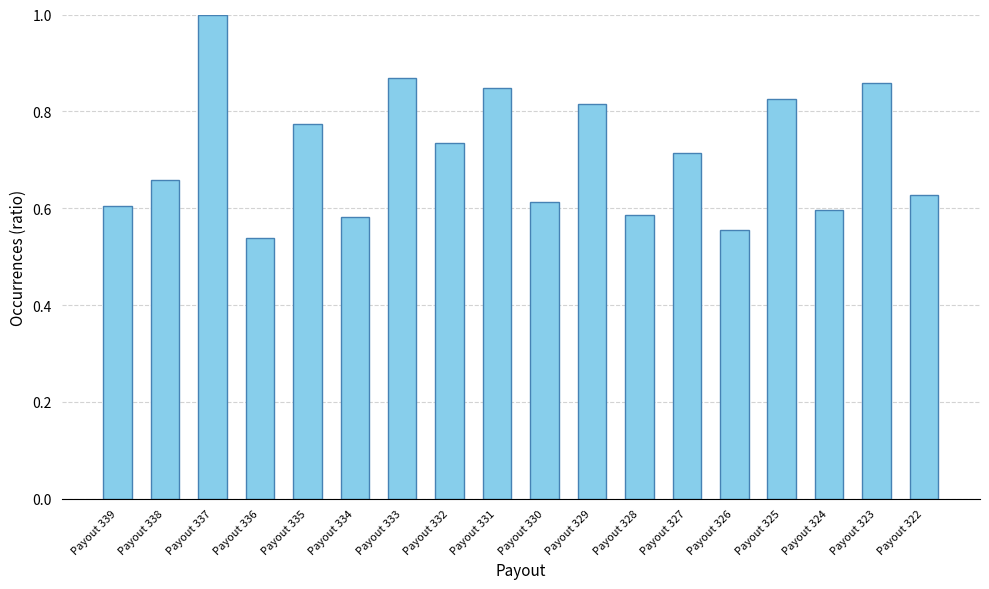

How many distinct data groups are displayed?

1